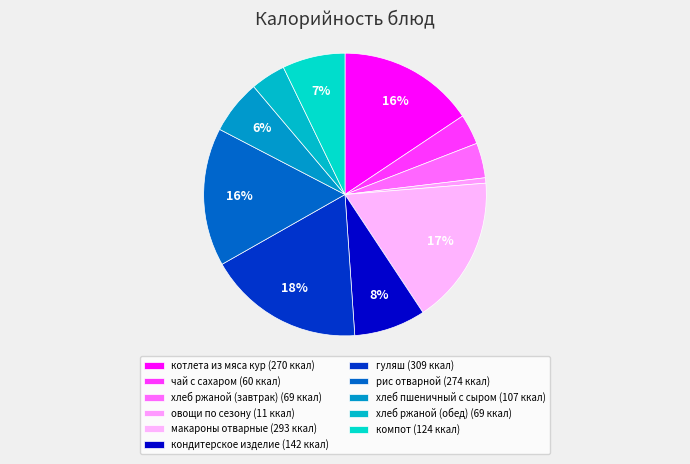

Count the number of slices in the pie.

11